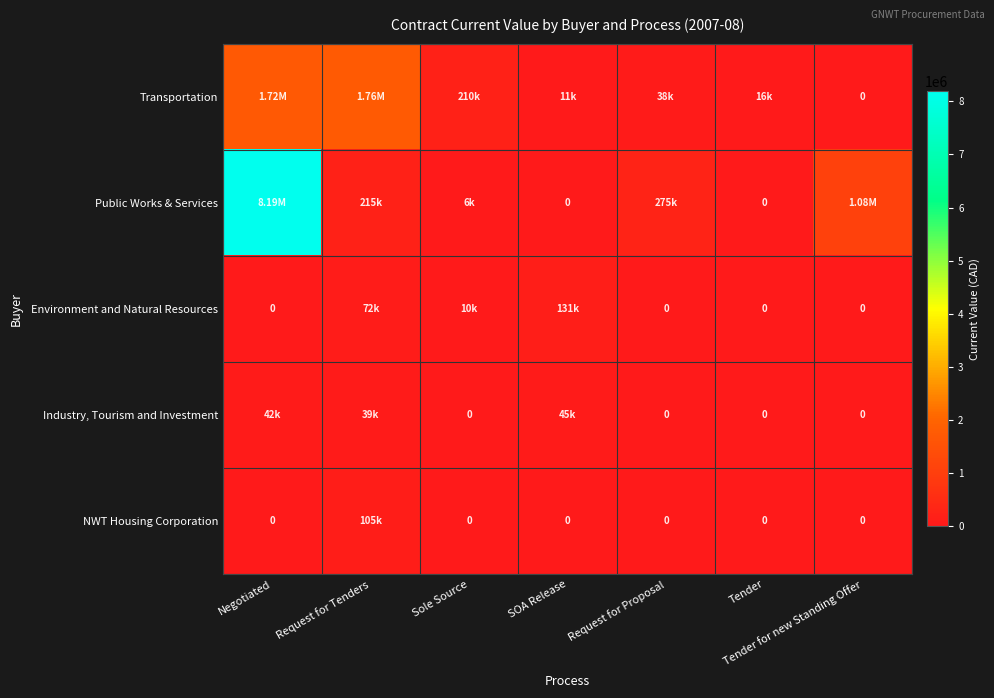

What is the average value of the Industry, Tourism and Investment series?

18046.1